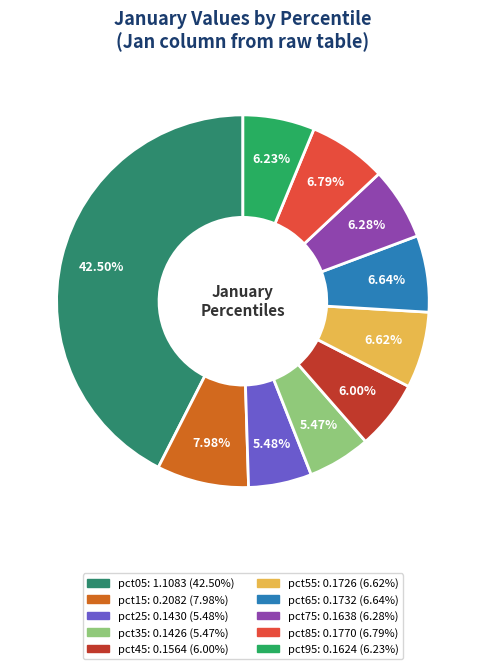

The pct35 slice represents 5% of the pie. True or false?

True